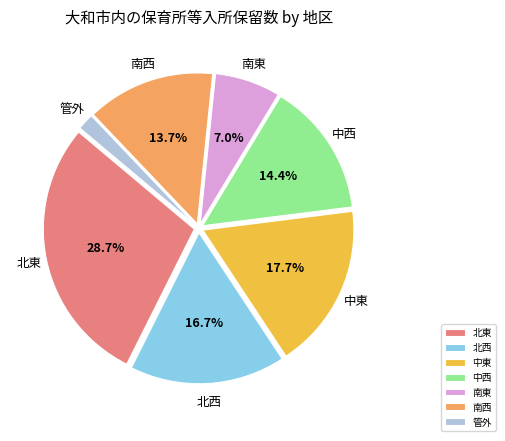

Rank the categories by value from highest to lowest.

北東, 中東, 北西, 中西, 南西, 南東, 管外